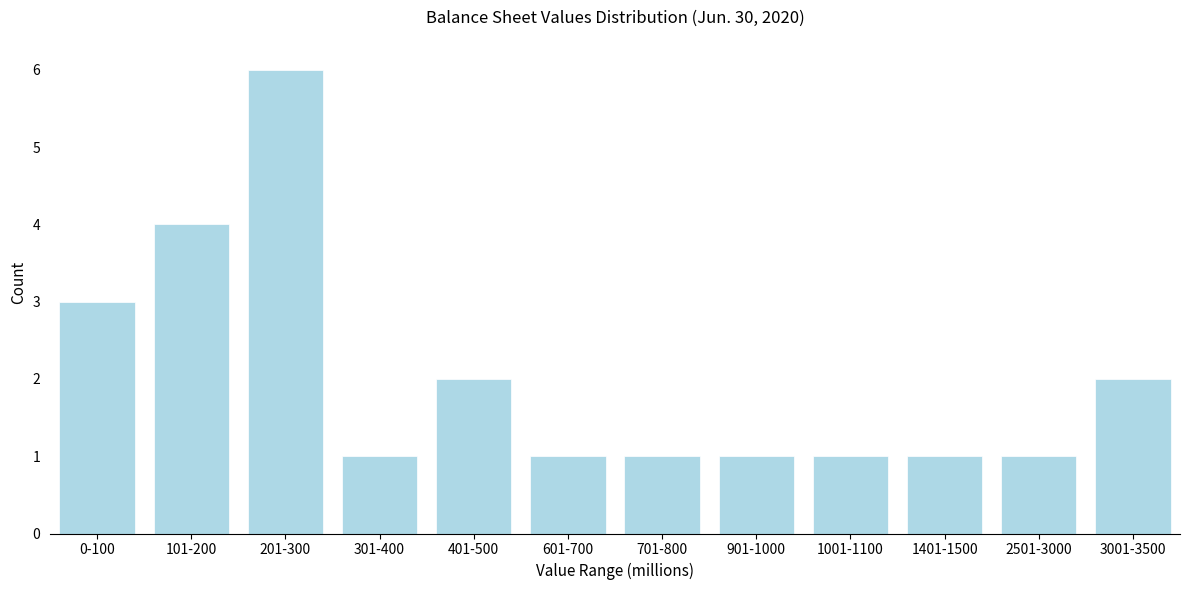

Reading left to right, transcribe all the data shown in this chart.

0-100=3	101-200=4	201-300=6	301-400=1	401-500=2	601-700=1	701-800=1	901-1000=1	1001-1100=1	1401-1500=1	2501-3000=1	3001-3500=2